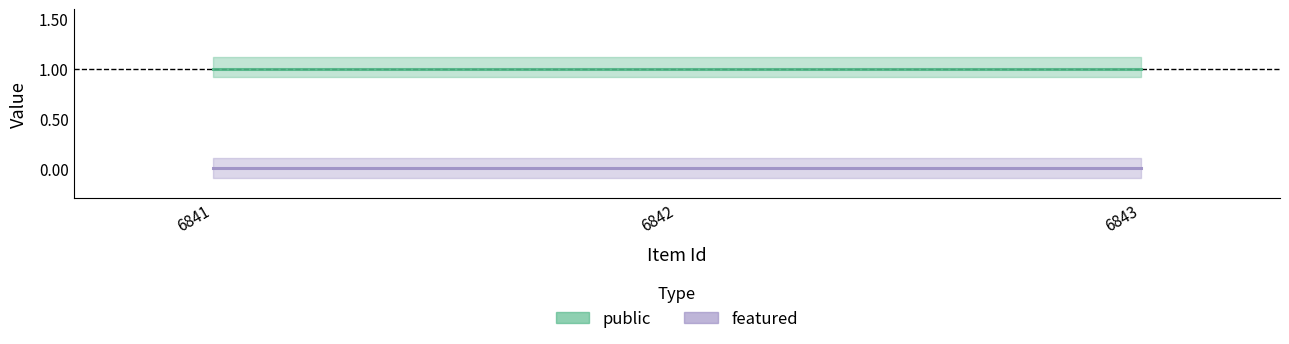

List the series in order of their peak value, highest first.

public, featured